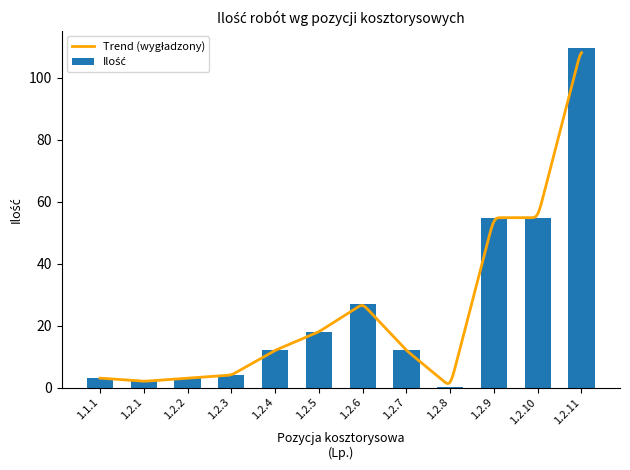

Reading right to left, extract all data points from this chart.

109.7	54.9	54.9	0.3	12.0	27.0	18.0	12.0	4.0	3.0	2.0	3.0